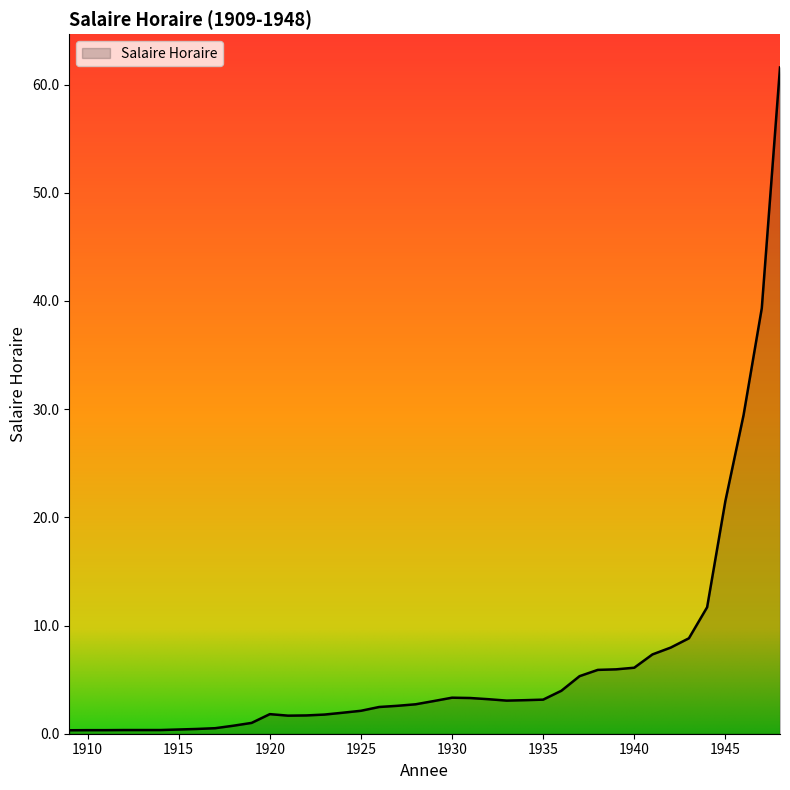

What is the maximum value shown in the chart?

61.6